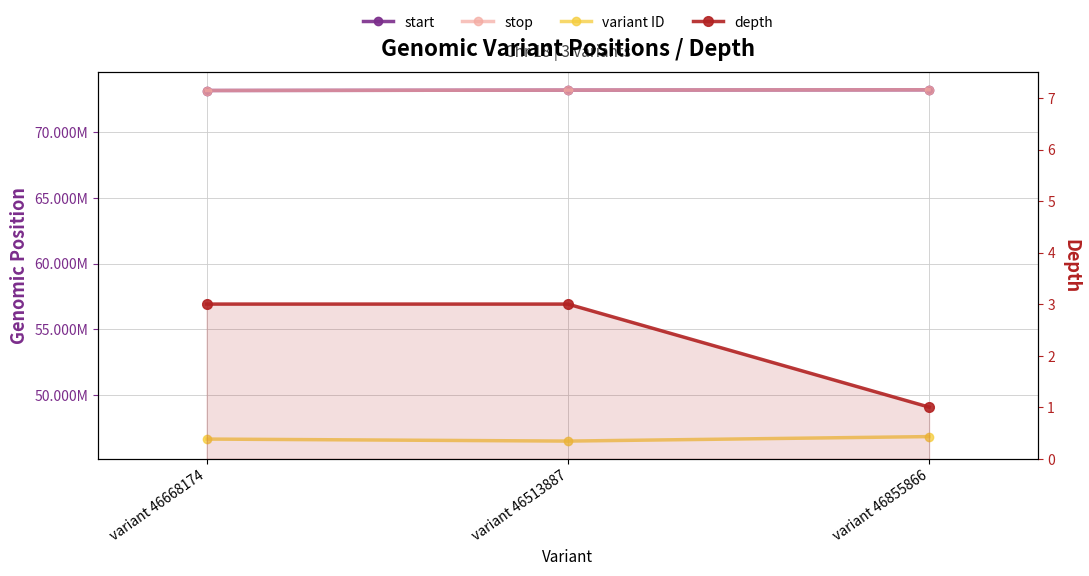

Is the value of depth at variant 46513887 greater than the value of start at variant 46855866?

No